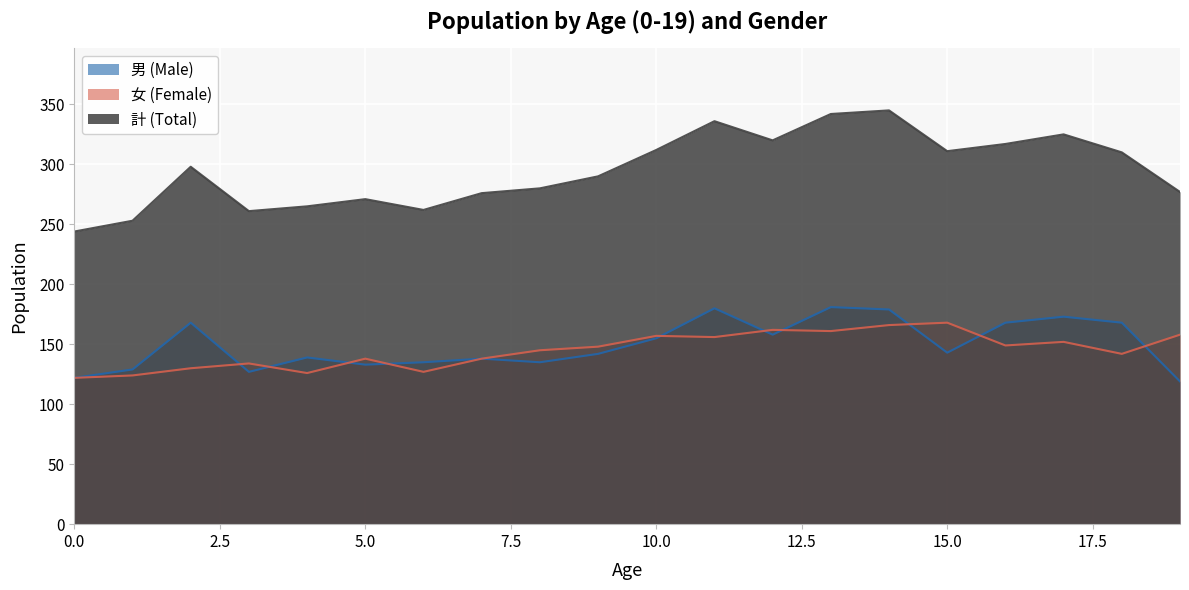

True or false: 女 (Female) has a value of 105 at 12.

False